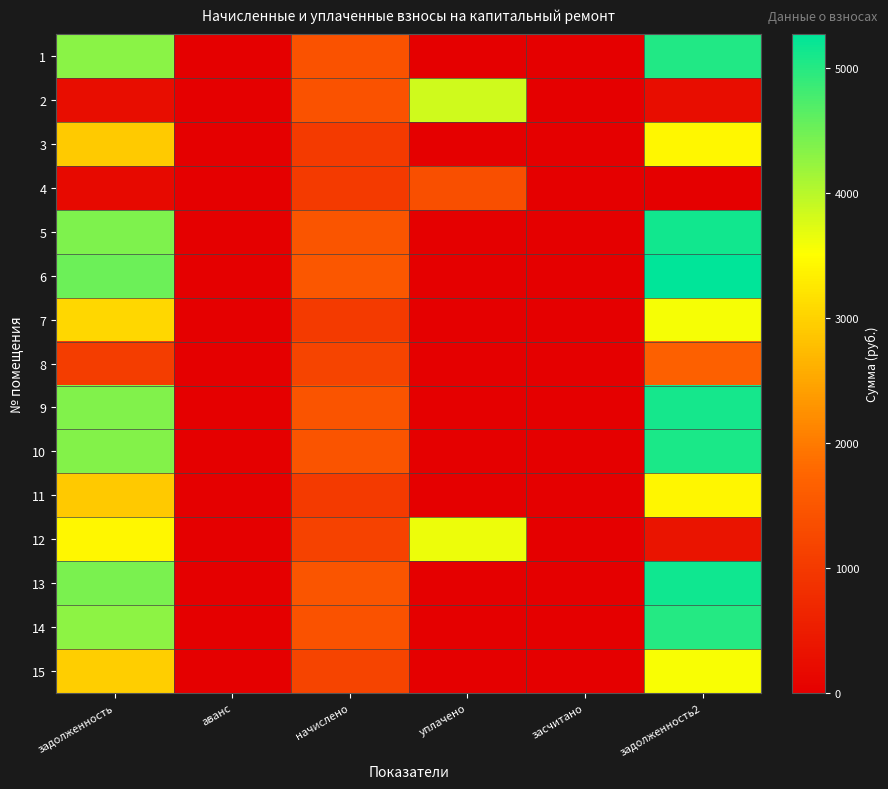

What is the total value across all series at начислено?

19282.5